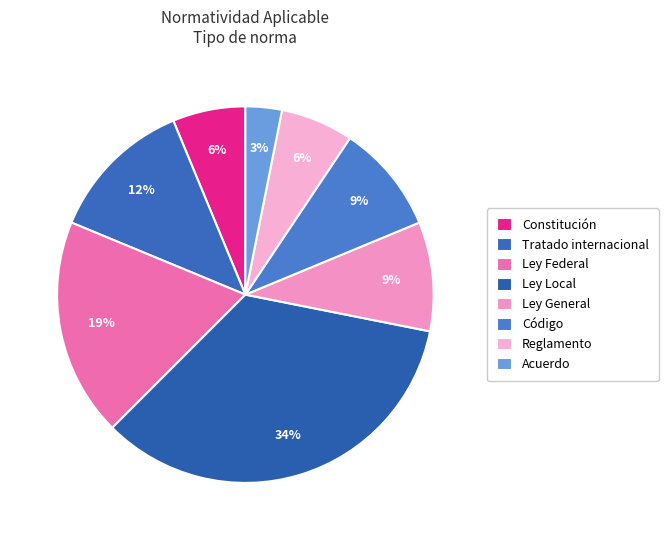

How many slices are in this pie chart?

8